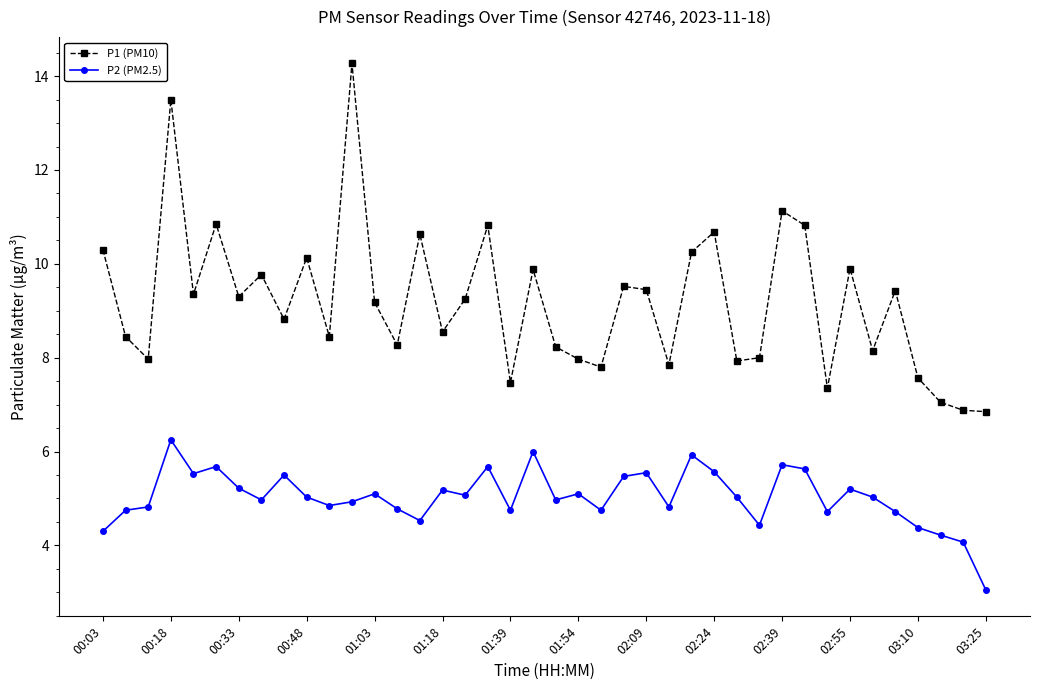

Rank the series by their maximum value, from highest to lowest.

P1 (PM10), P2 (PM2.5)